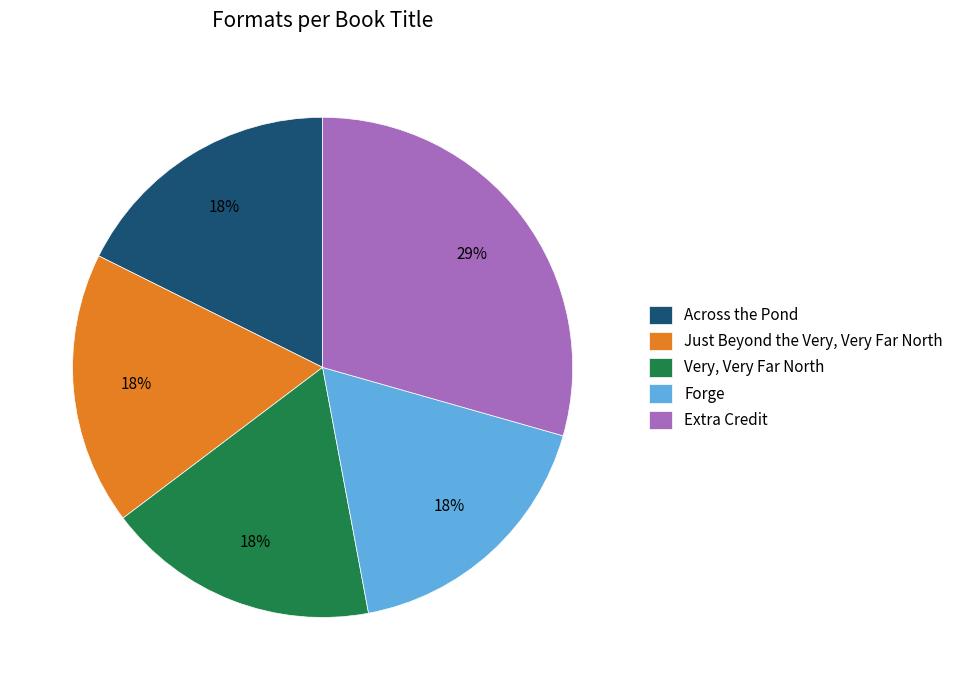

Combined, do Very, Very Far North and Across the Pond account for over 50%?

No